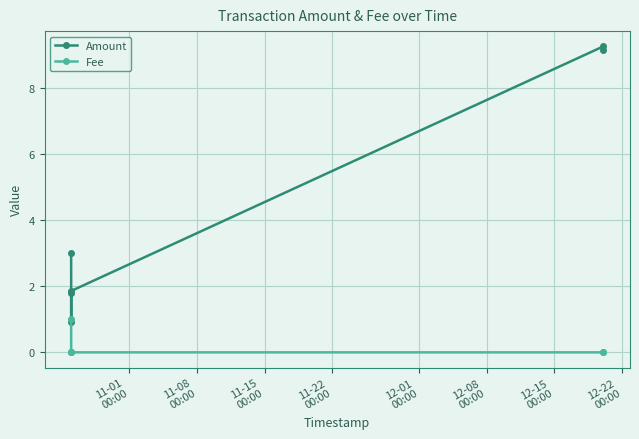

What is the value of the Amount point at the 3rd from the left?

0.9